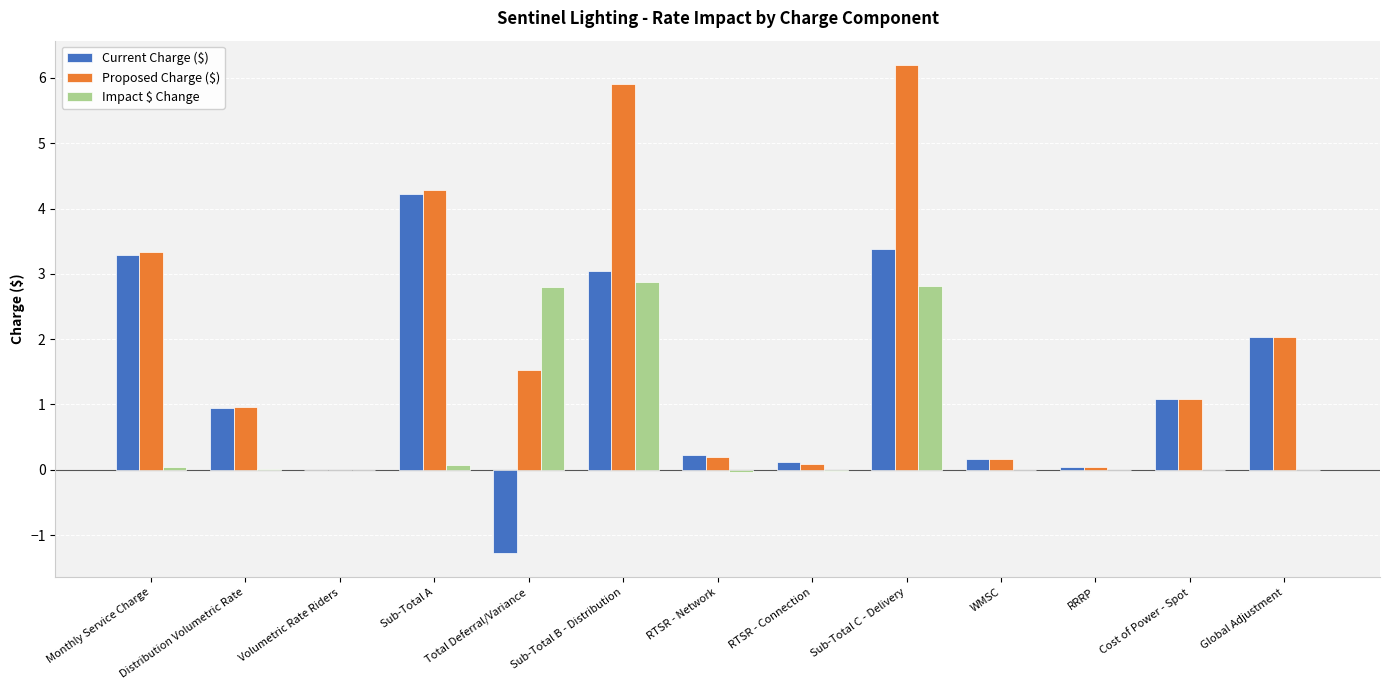

The Impact $ Change series shows 1.2 at Total Deferral/Variance. True or false?

False